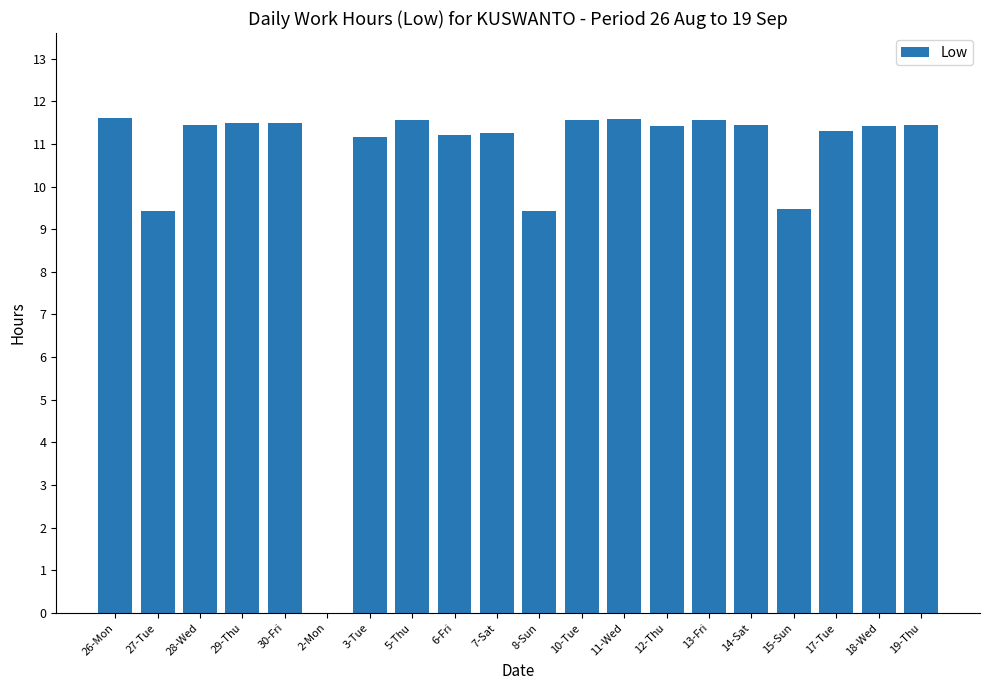

The chart shows a value of 4.1 at 6-Fri. True or false?

False